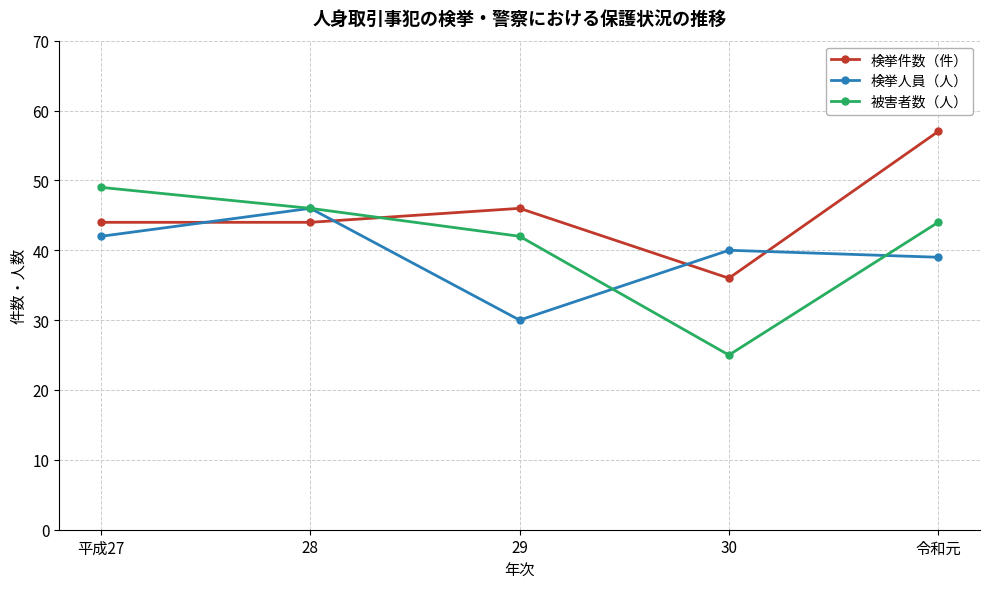

Where is 検挙件数（件） nearest to the value 46?

29